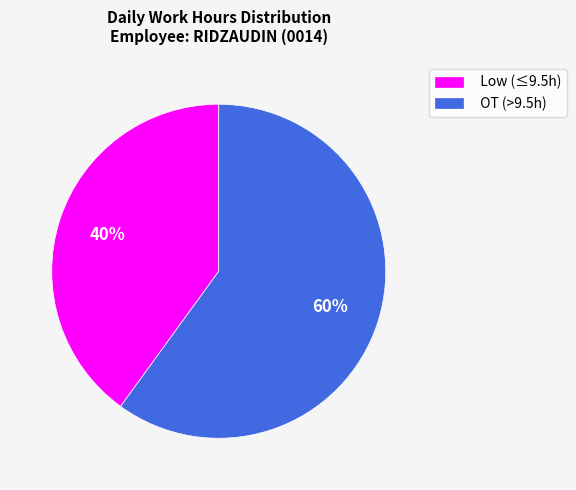

To the nearest percent, what portion does Low (≤9.5h) represent?

40%